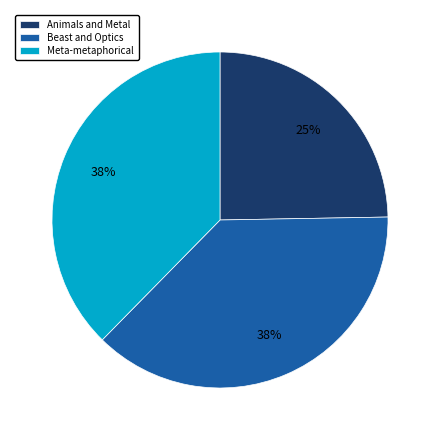

Is it true that Animals and Metal is 25% of the pie?

True